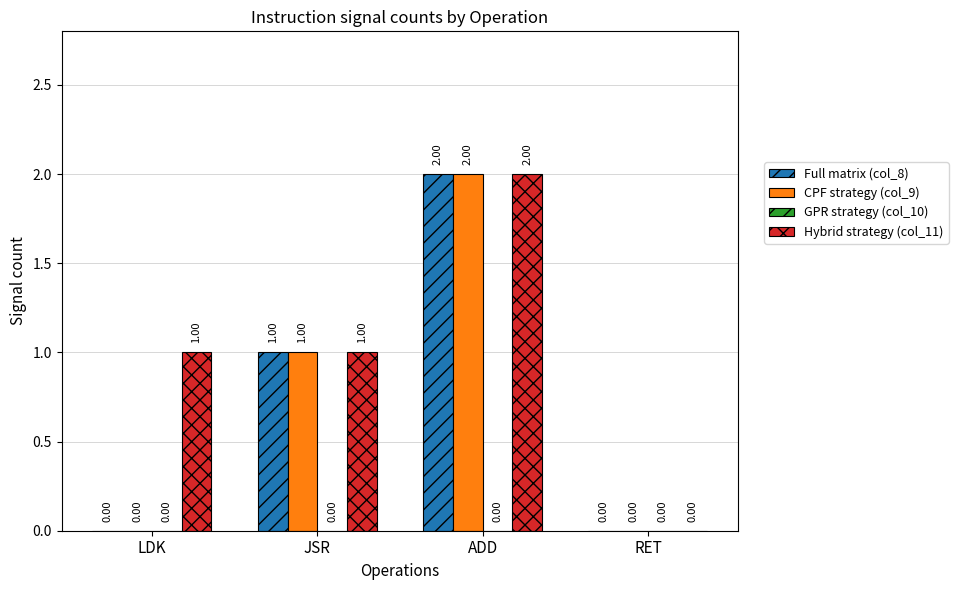

How many distinct data groups are displayed?

3